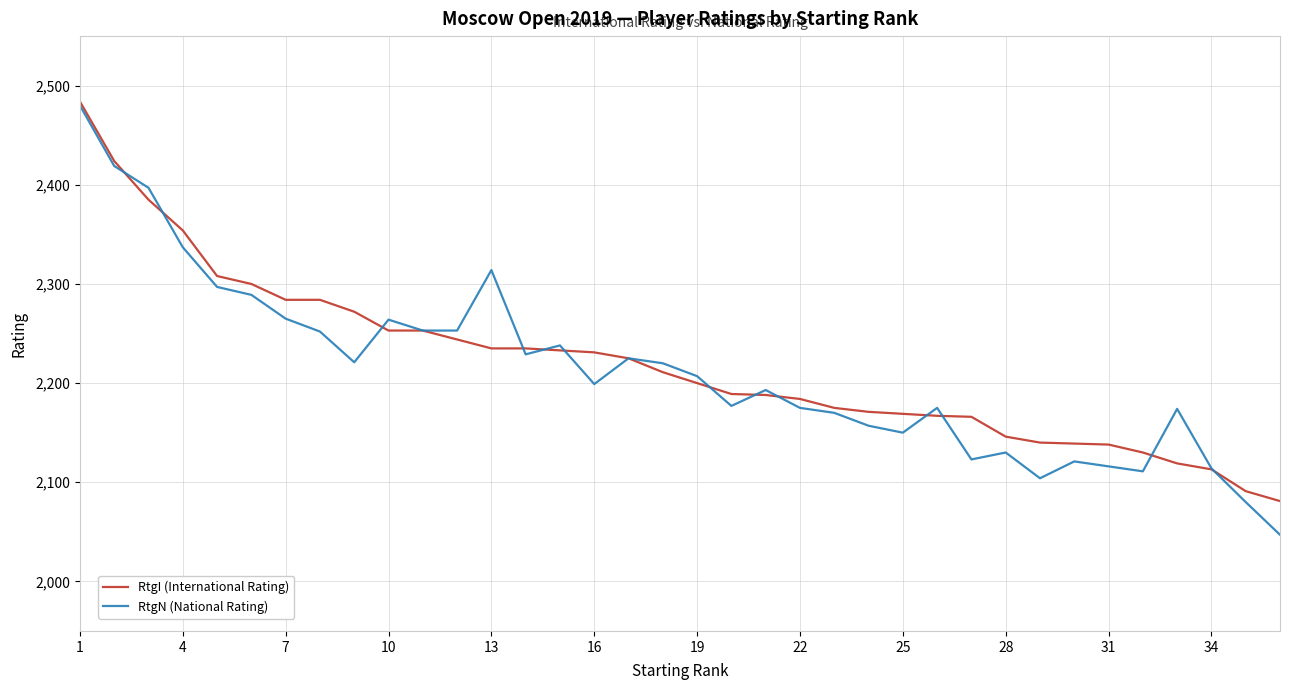

Which series has the widest spread of values?

RtgN (National Rating)